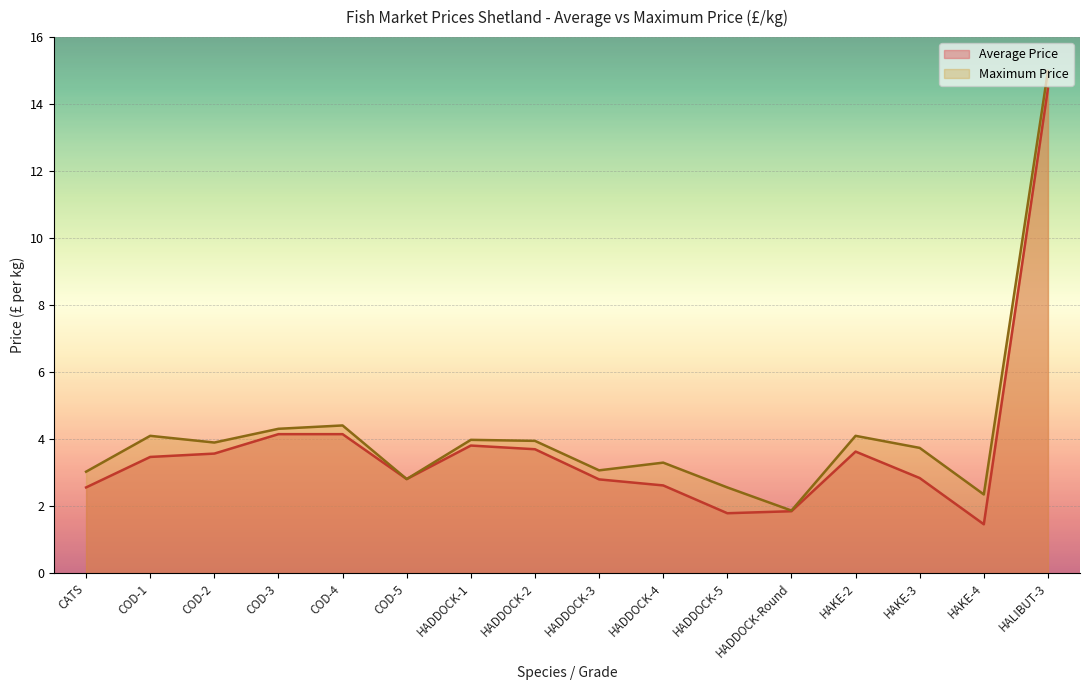

How many data points does each series have?

16